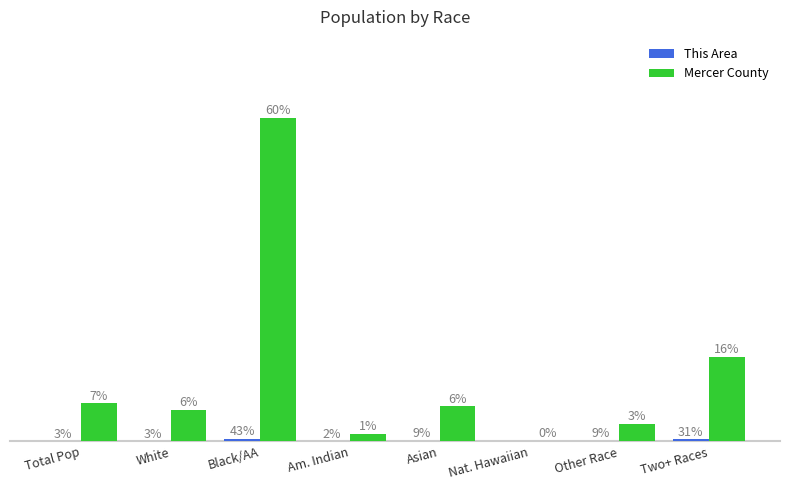

Are the bars grouped side by side (vs. stacked)?

Yes